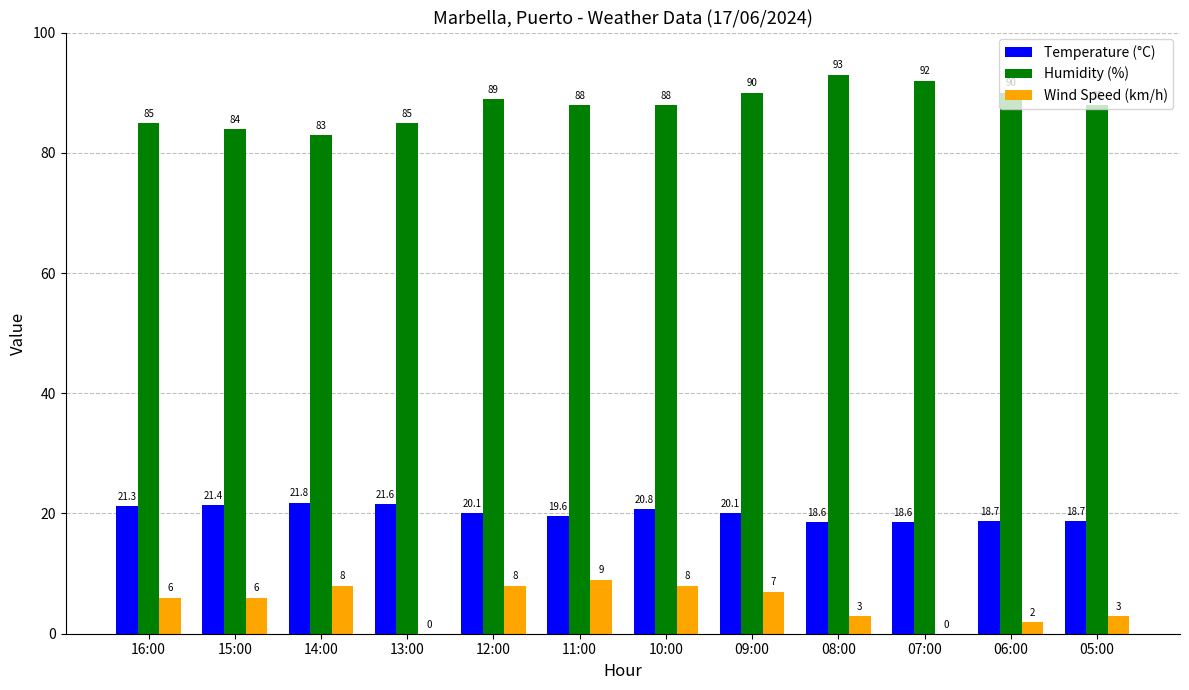

Is the value of Wind Speed (km/h) at 10:00 greater than the value of Temperature (°C) at 06:00?

No